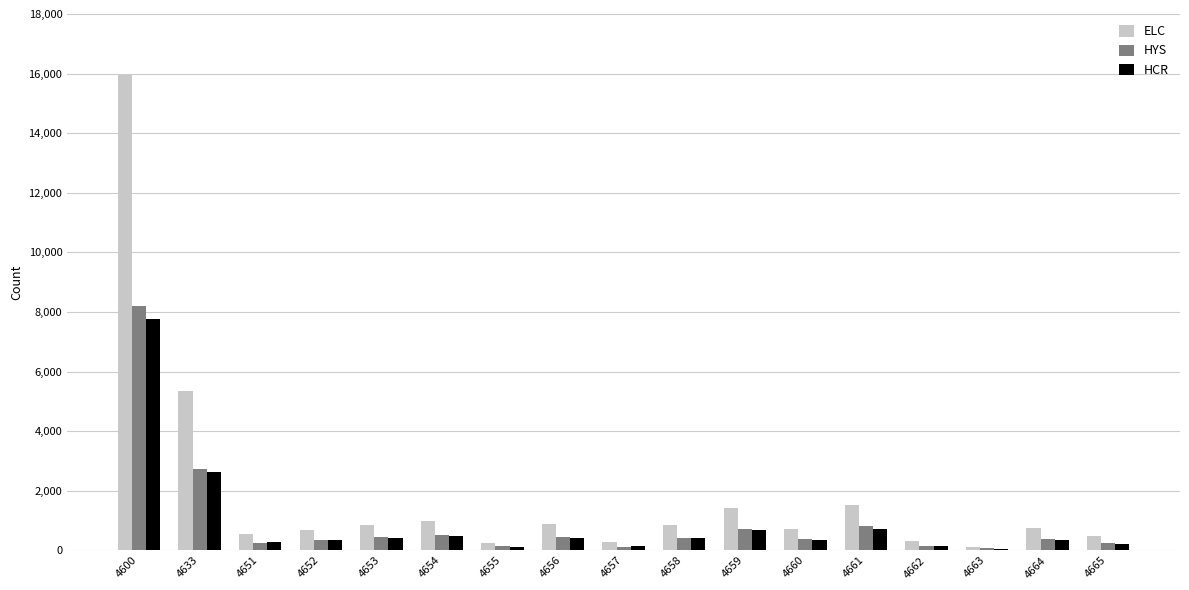

At which category is the sum across all series the highest?

4600